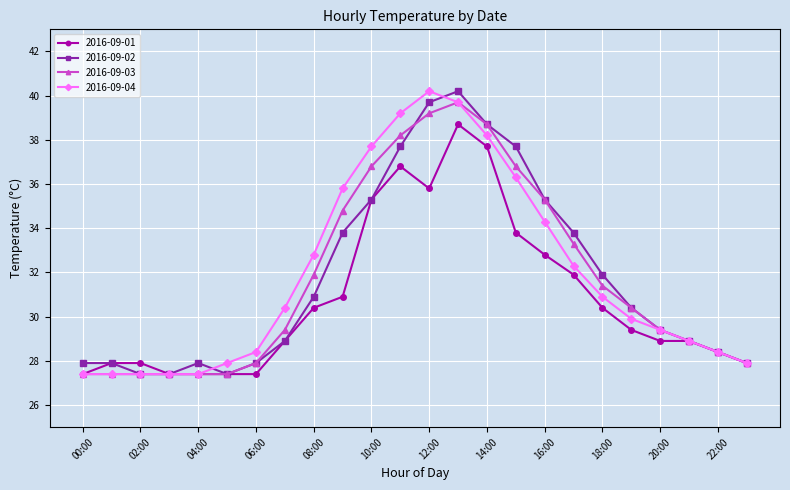

What is the maximum value shown in the chart?

40.2